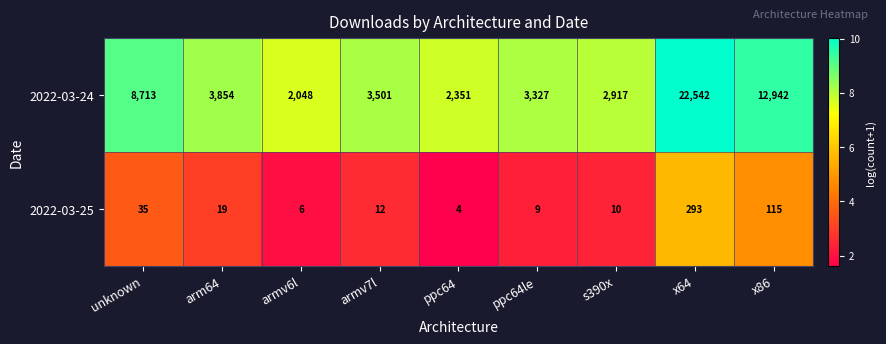

Read the 2022-03-24 value at s390x.

2917